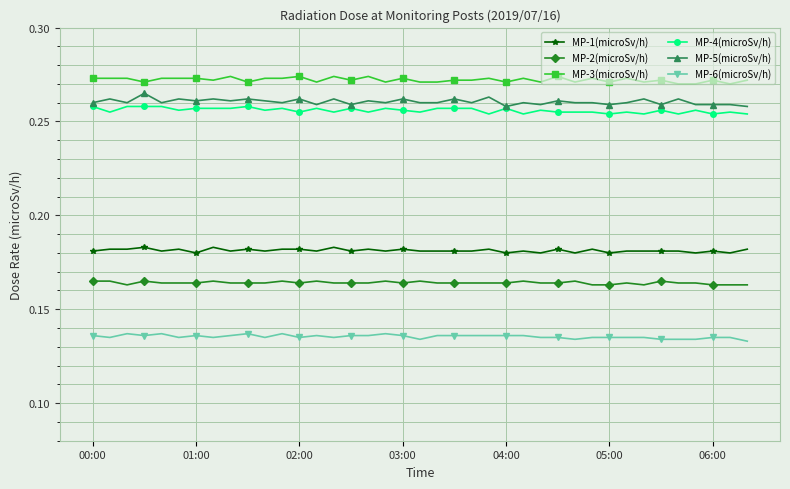

How many MP-4(microSv/h) values are between 0 and 1?

39